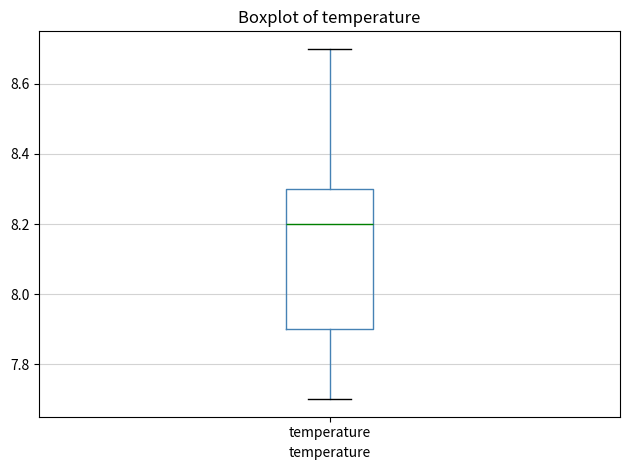

Read this box plot against the y-axis: the position of the median line, the range covered by the box, and the ends of both whiskers. The values are not printed on the chart, so give them approximately, as read against the axis.

median 8.2, box 7.9 to 8.3, whiskers 7.7 to 8.7